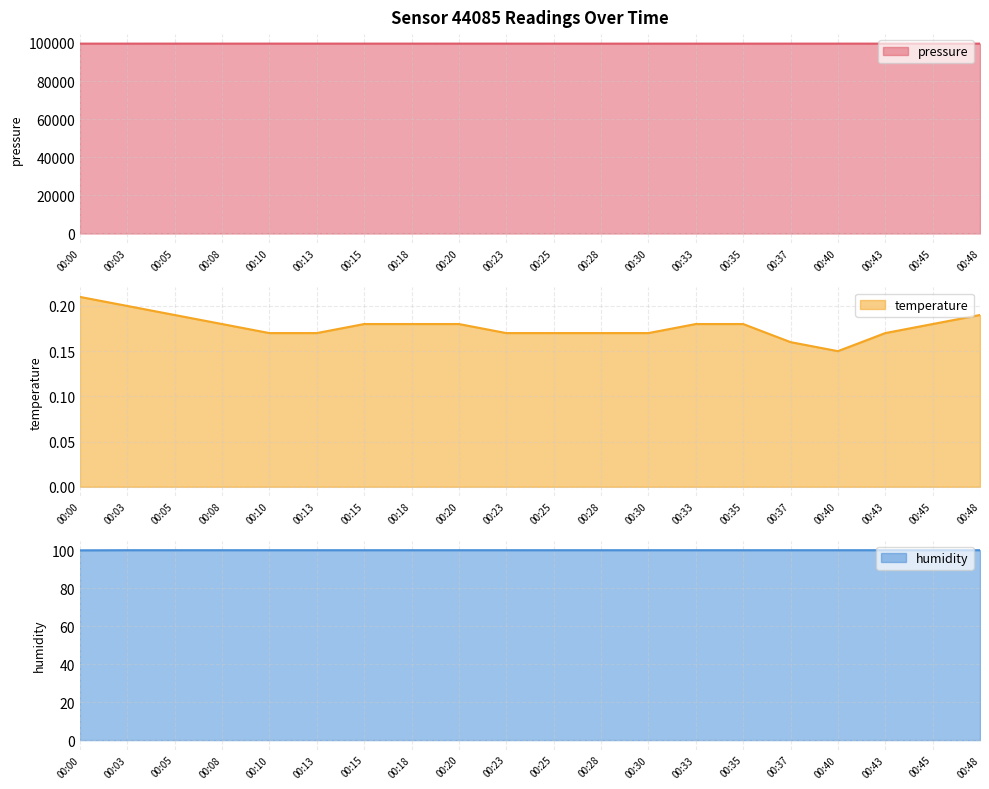

At 00:37, list the series in order from largest to smallest.

pressure, humidity, temperature